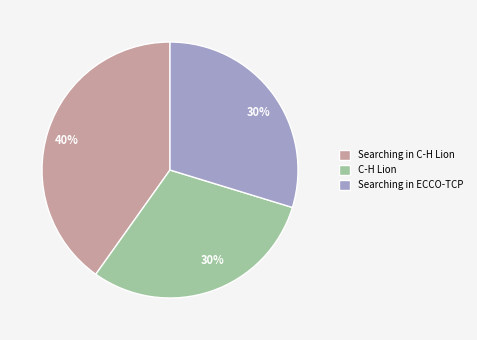

Which category has the biggest portion of the pie?

Searching in C-H Lion